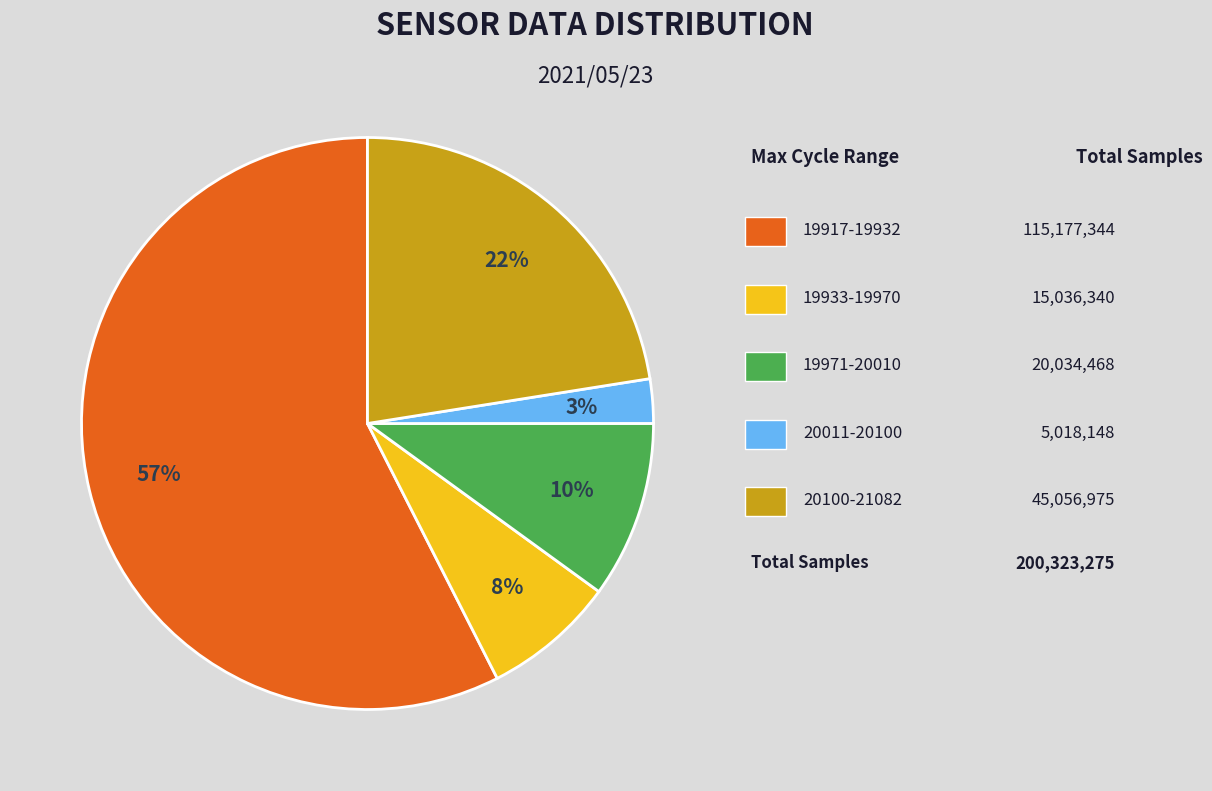

Does any single category account for the majority?

Yes